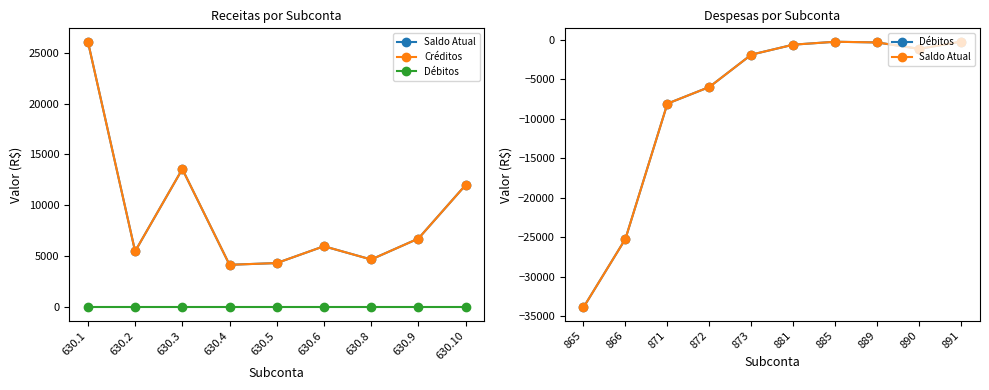

Where does the Saldo Atual series first go above 6000?

630.1